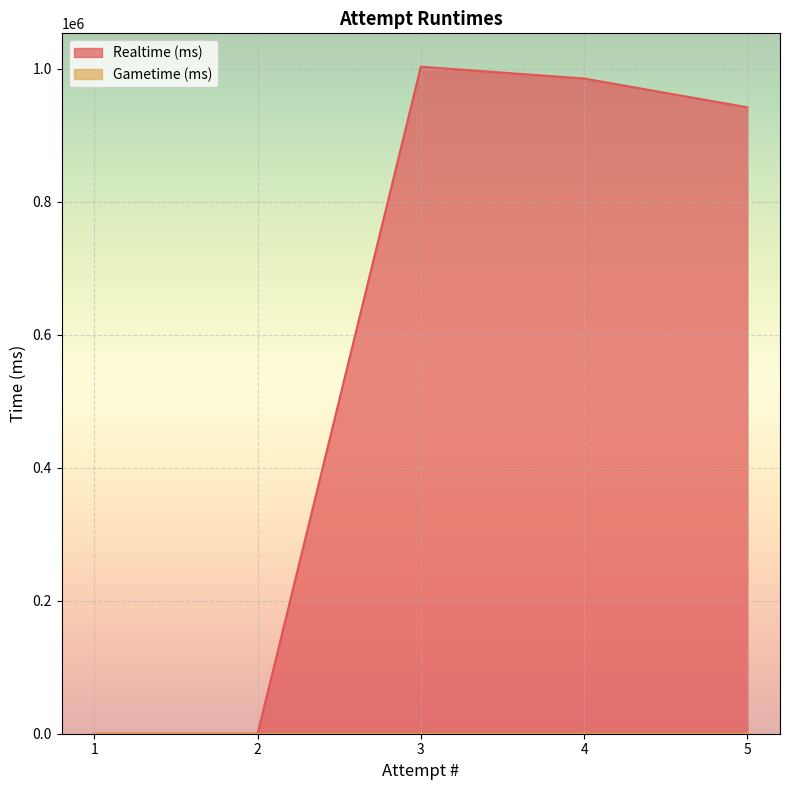

Count the number of values greater than 941701.

2